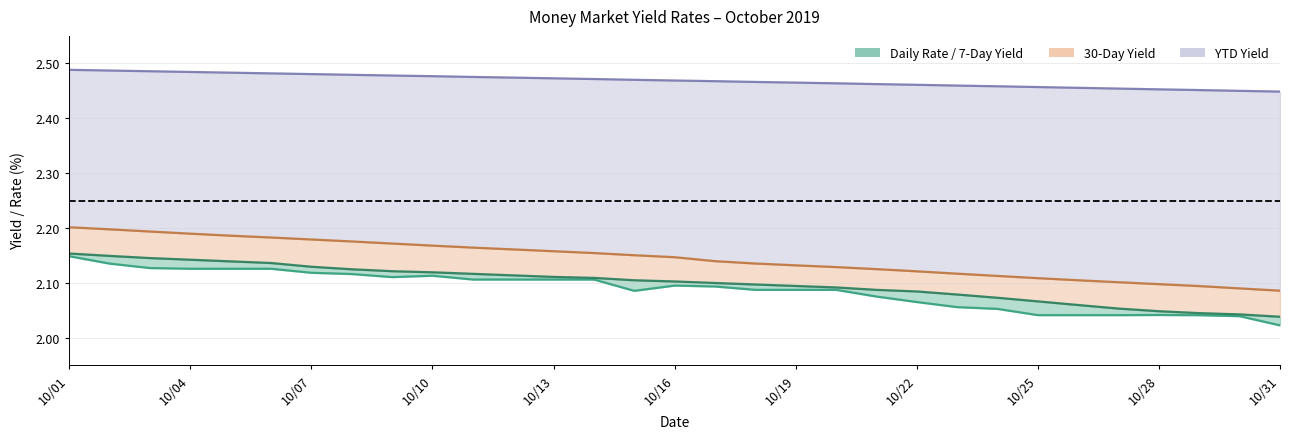

Which series has the largest range (max minus min)?

Daily Rate (%)